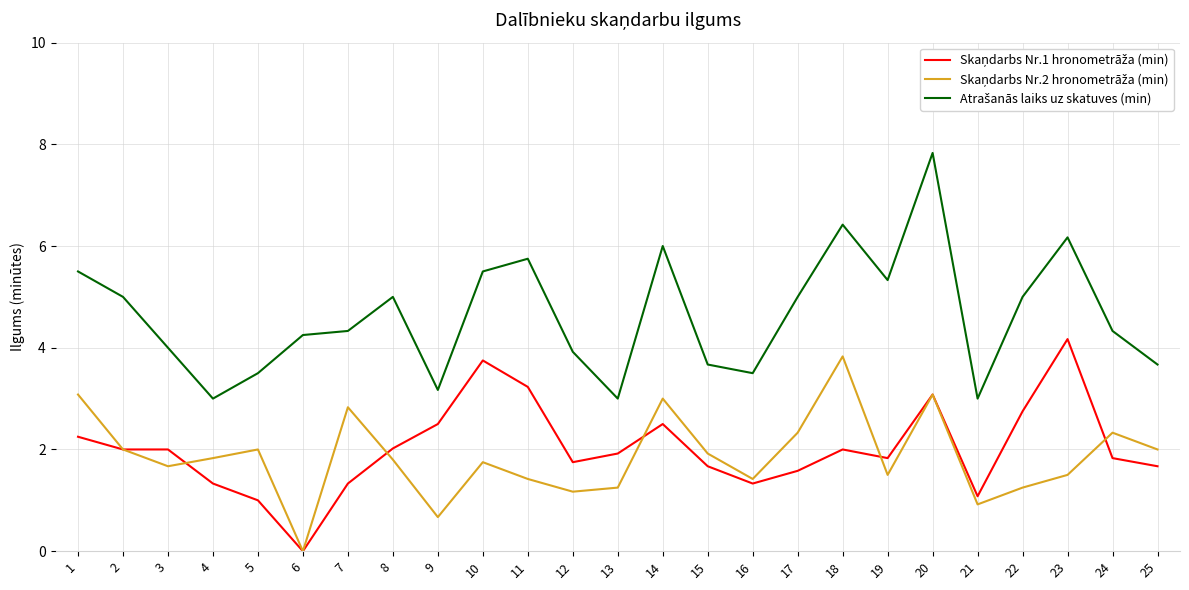

At which category does the chart reach its peak across all series?

20